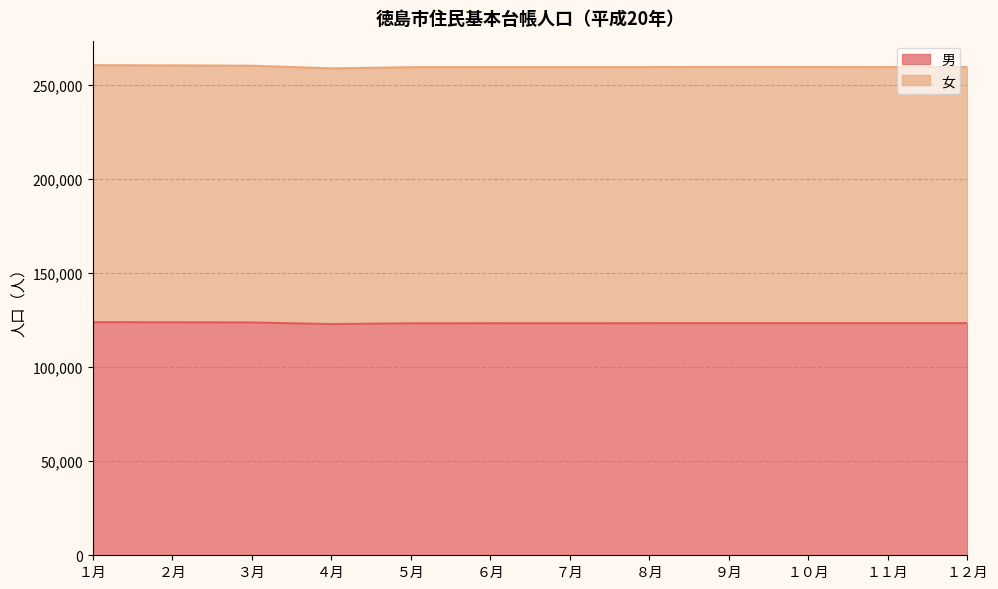

How many interior local peaks does the 男 series have?

2